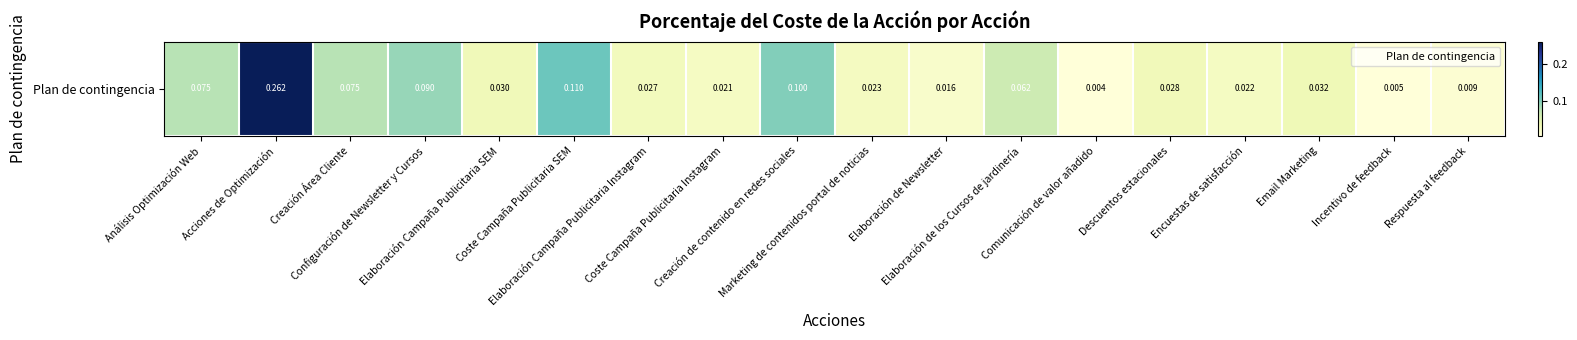

What is the difference between the values at Creación Área Cliente and Elaboración de Newsletter?

0.1